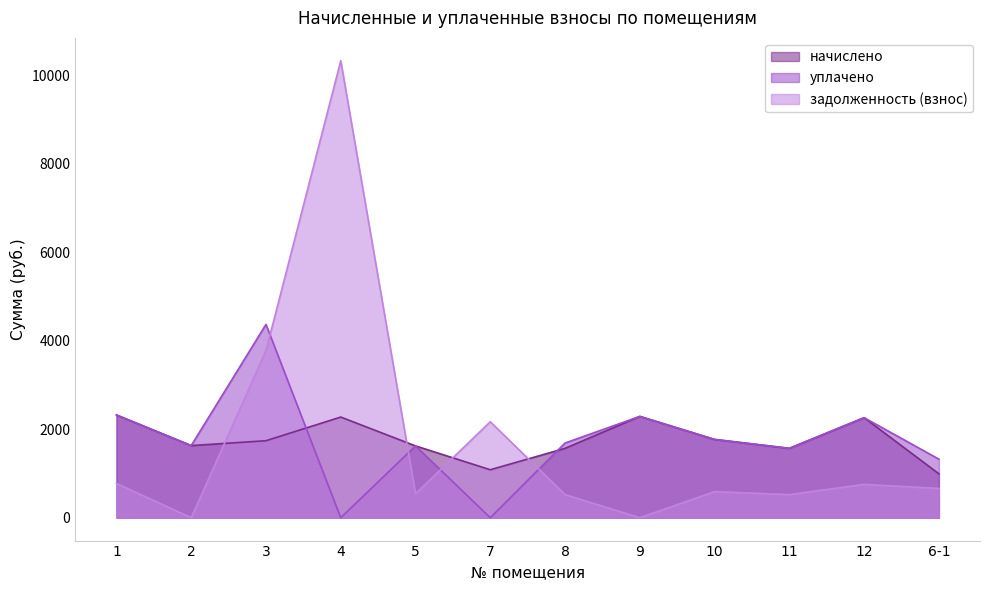

List the series in order of their overall mean, lowest first.

задолженность (взнос), уплачено, начислено